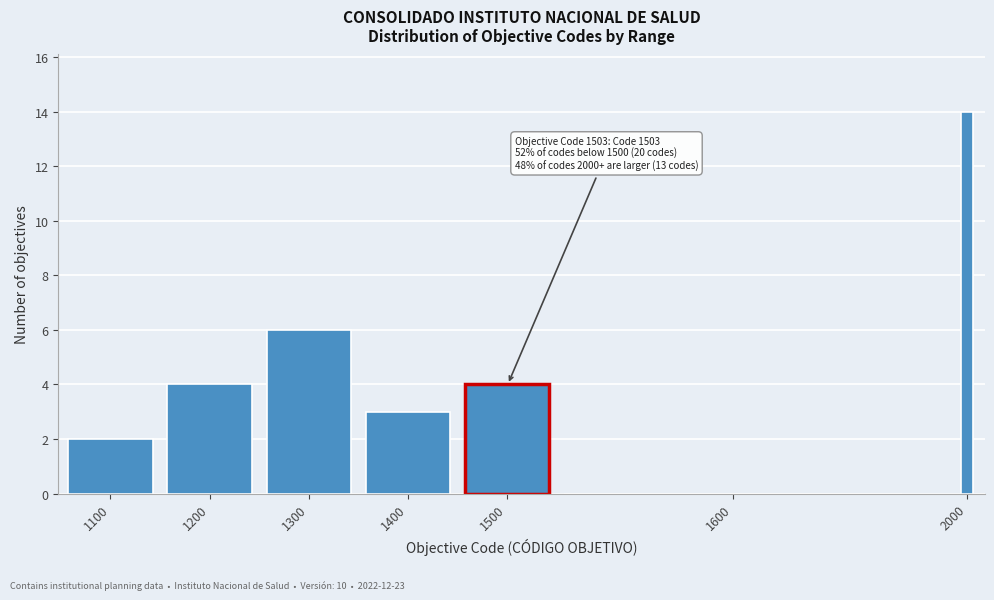

Reading left to right, what are all the values shown in this chart?

1100=2	1200=4	1300=6	1400=3	1500=4	1600=0	2000=14